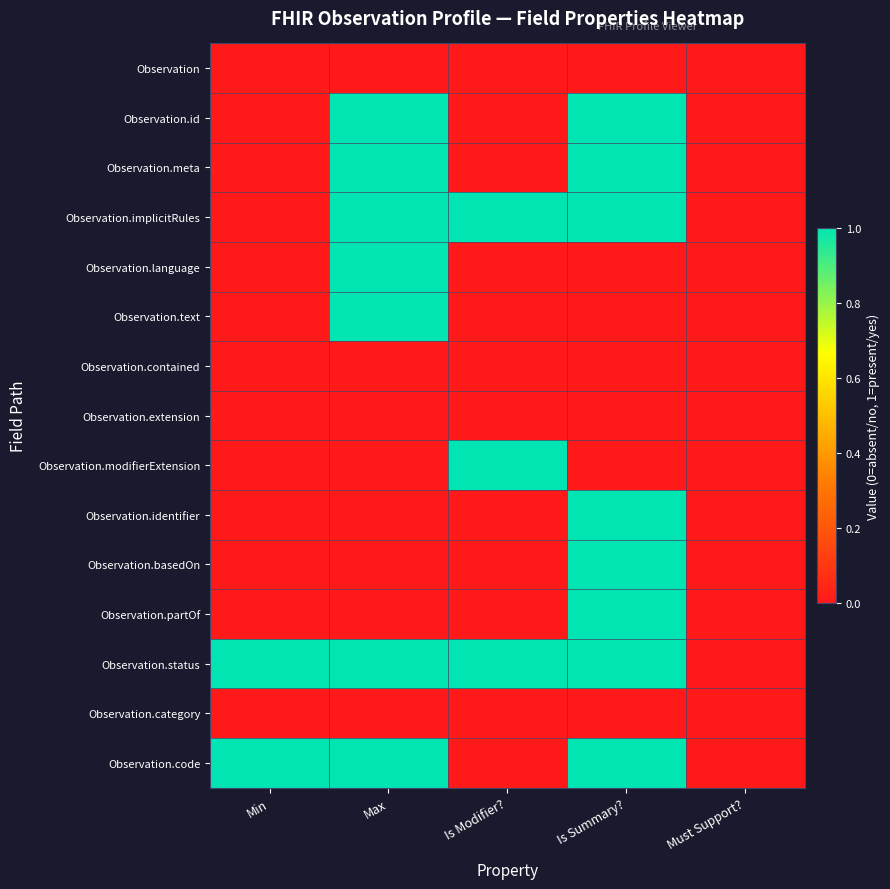

Which series has the largest total across all categories?

Observation.status